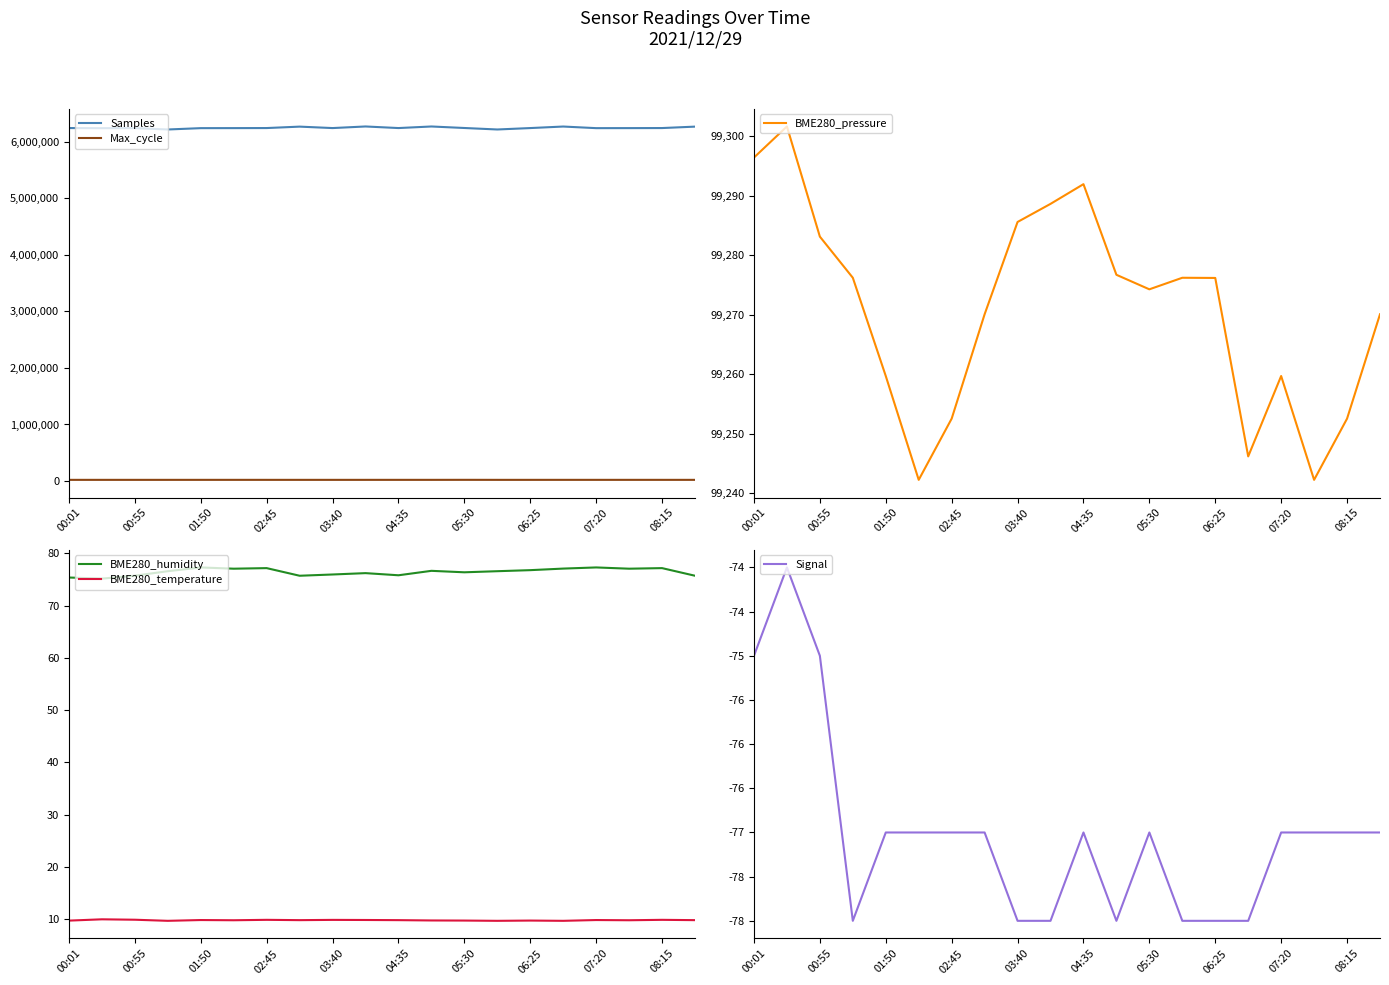

How many values in the Max_cycle series exceed 20014?

9